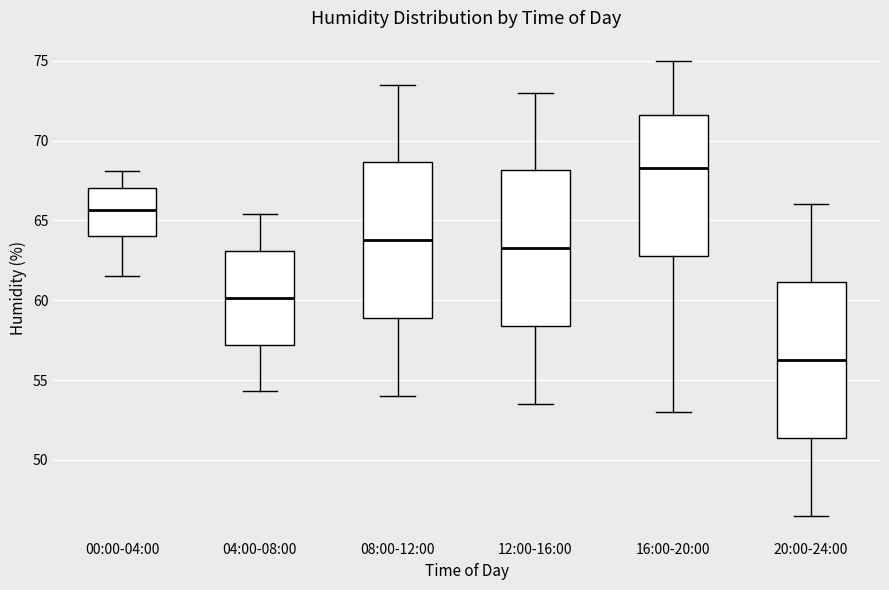

Where is the lower edge of the box for 08:00-12:00 on the y-axis? The values are not printed on the chart, so give them approximately, as read against the axis.

59.0